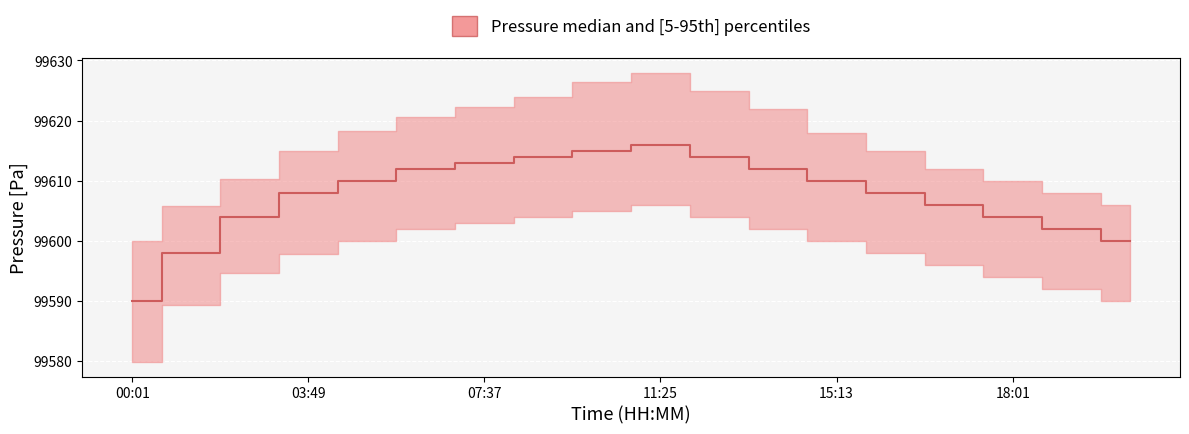

What is the minimum value shown in the chart?

99590